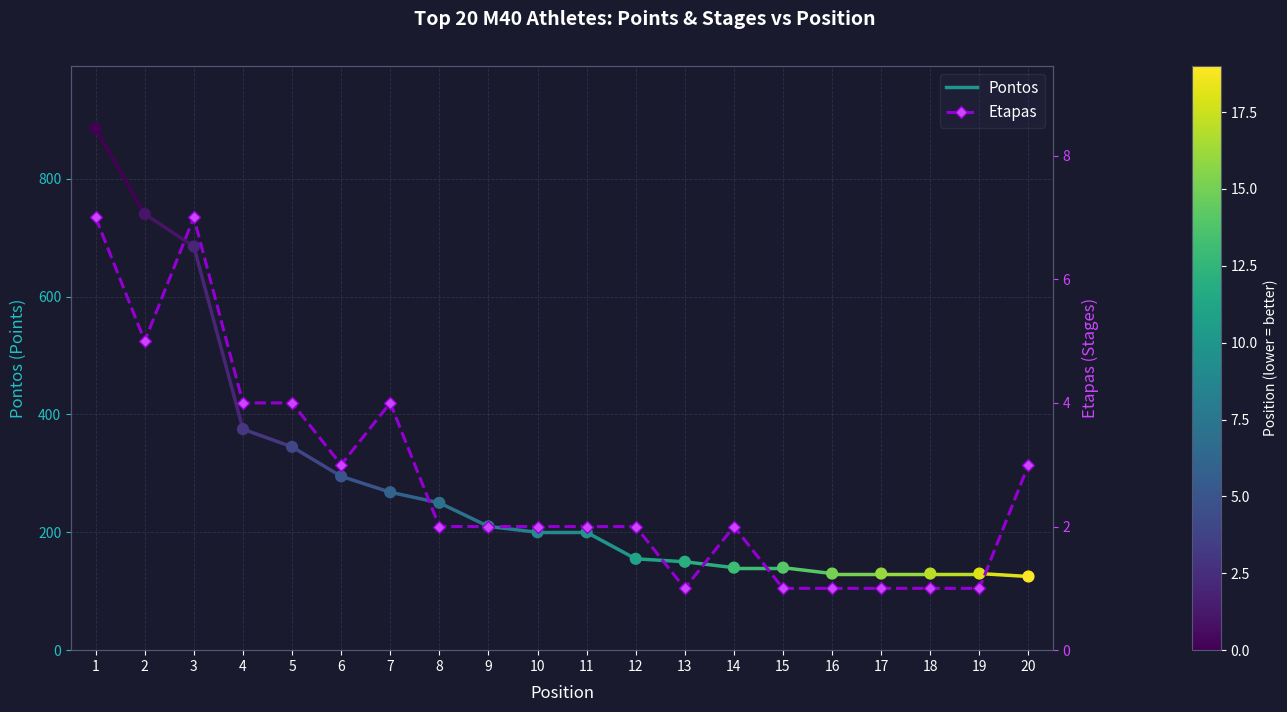

Between 7 and 1, which is larger?

1